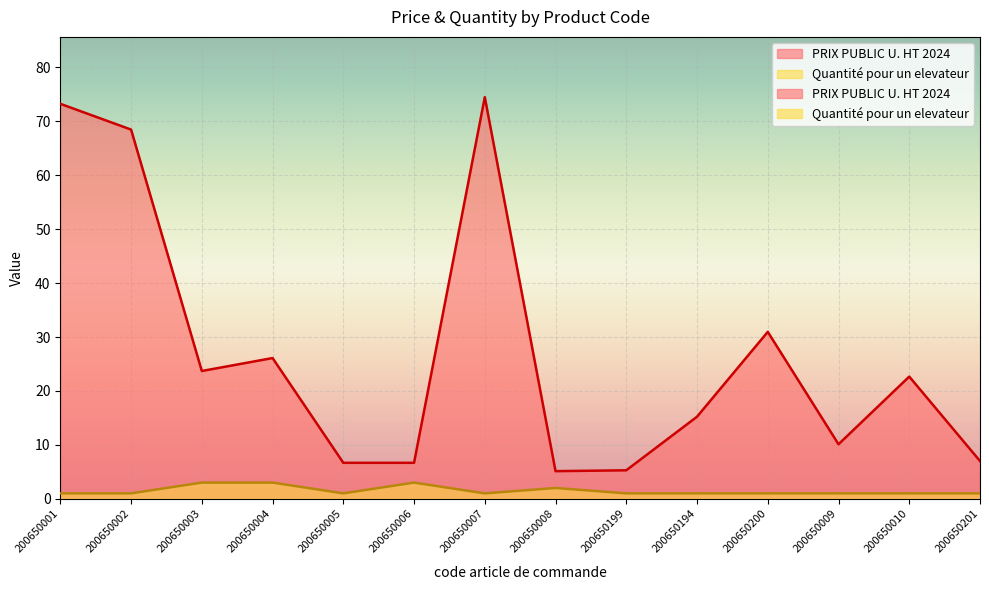

How many lines are shown in the chart?

2